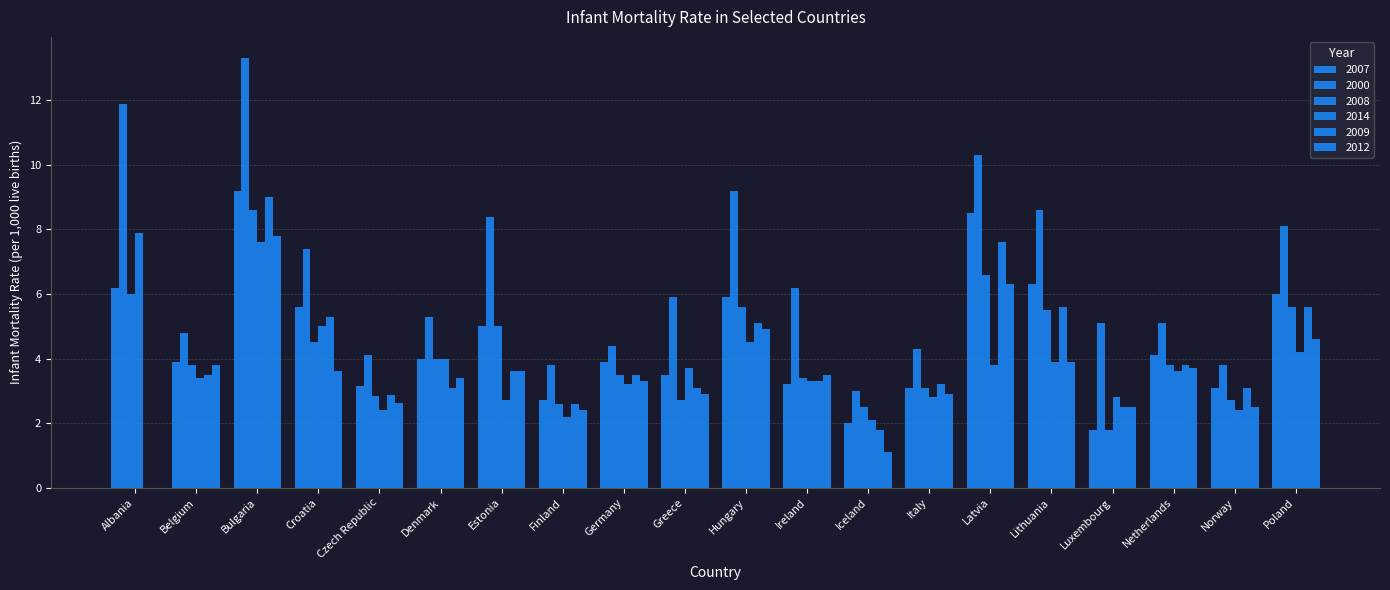

What is the sum of all 2012 values?

69.3